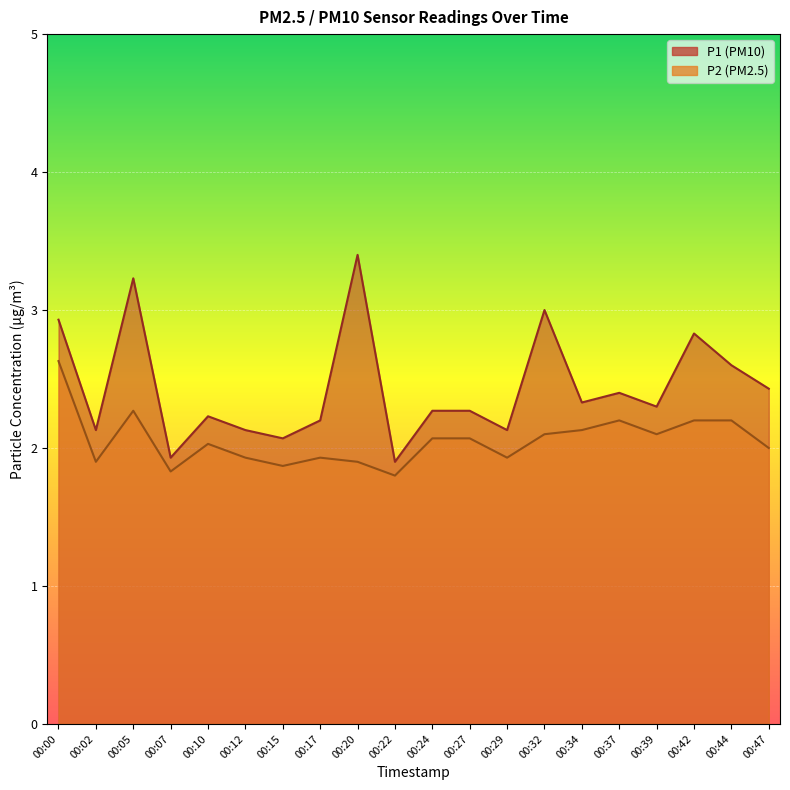

True or false: P2 and P1 intersect in this chart.

False